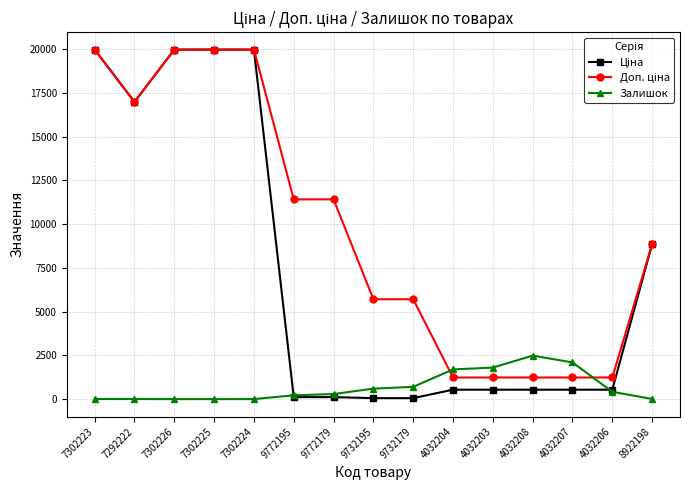

At how many categories does at least one series exceed 5934?

8